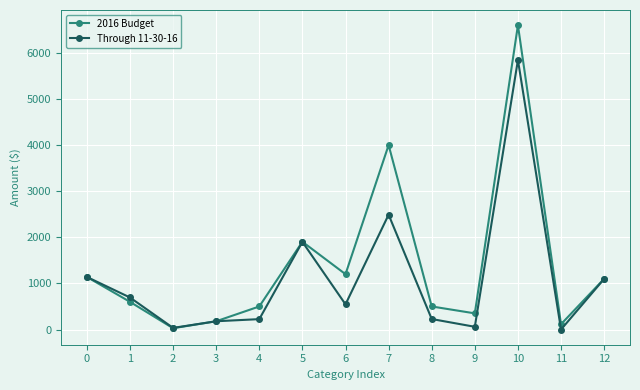

What is the lowest value of the 2016 Budget series?

28.0